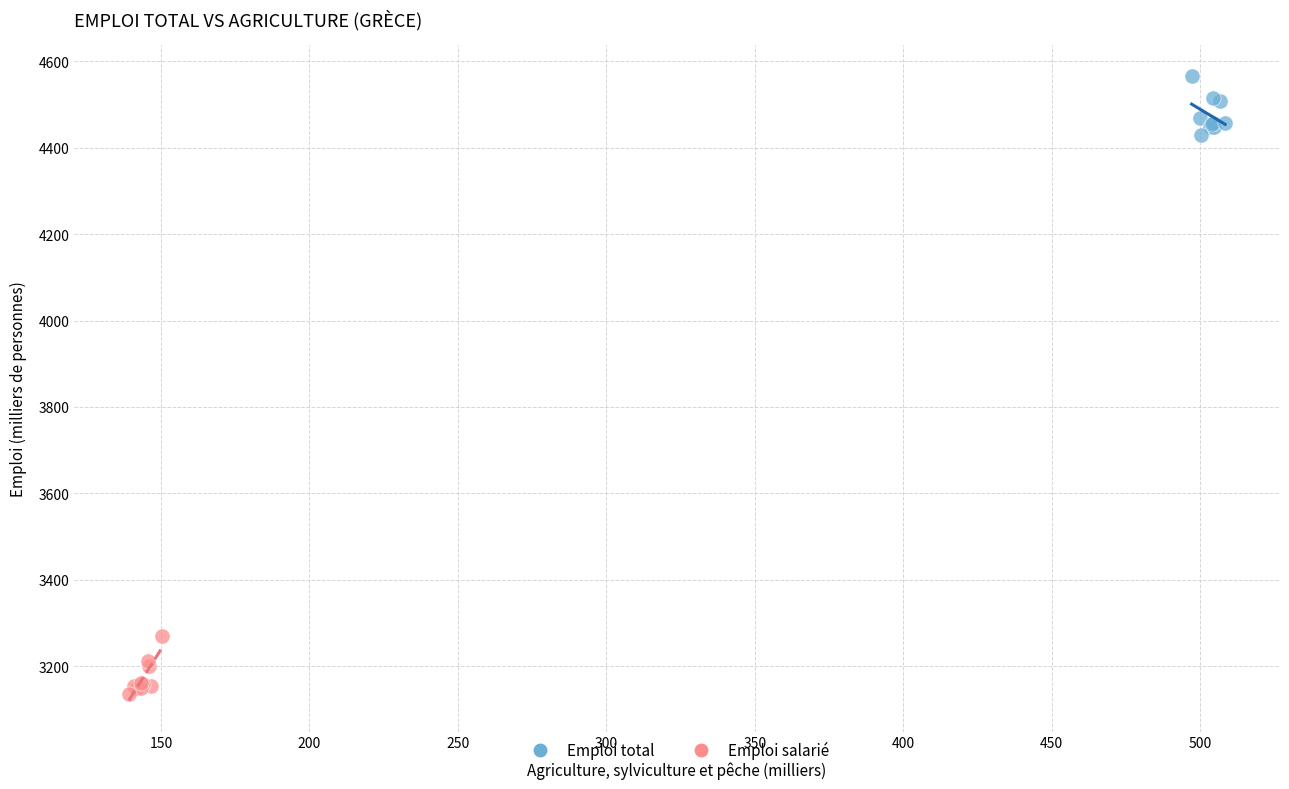

Which series has the widest spread of Y values?

Emploi total